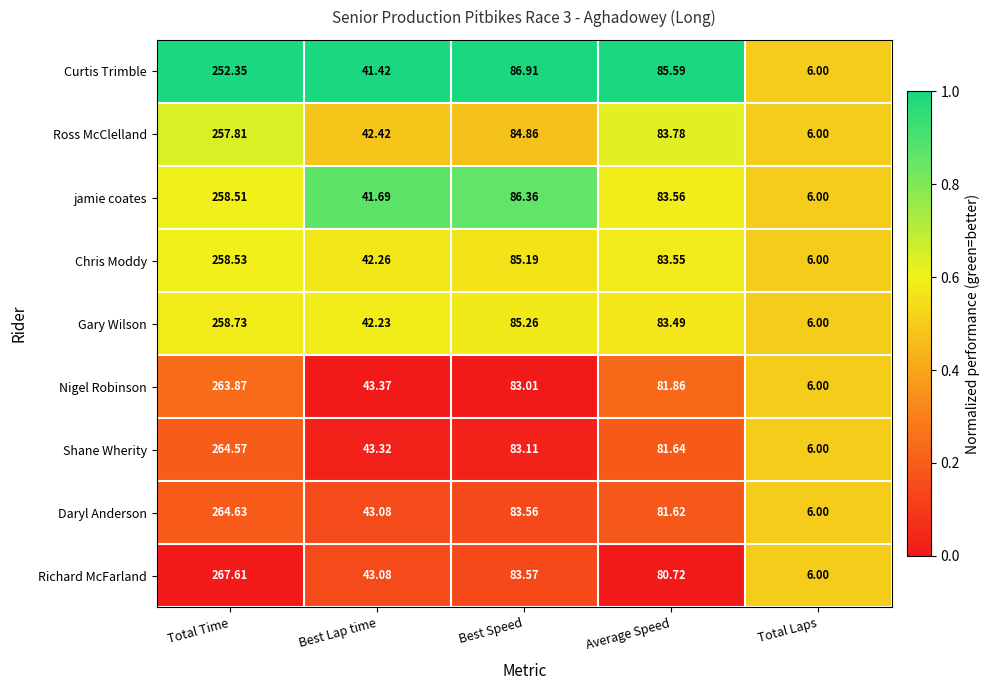

Which category has the lowest value across all series?

Total Laps